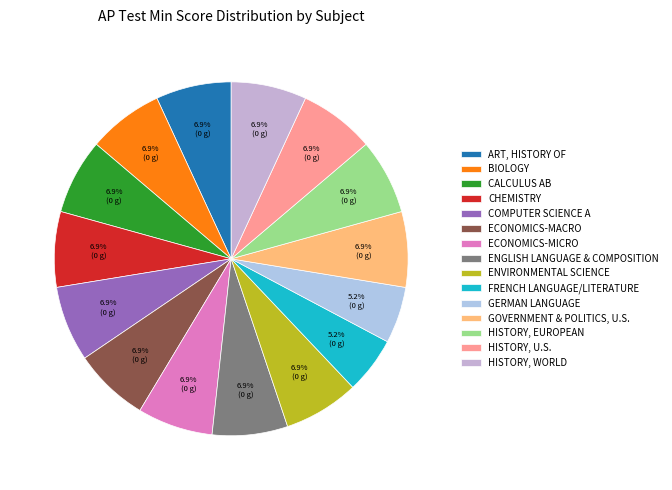

Between GOVERNMENT & POLITICS, U.S. and BIOLOGY, which is larger?

GOVERNMENT & POLITICS, U.S.